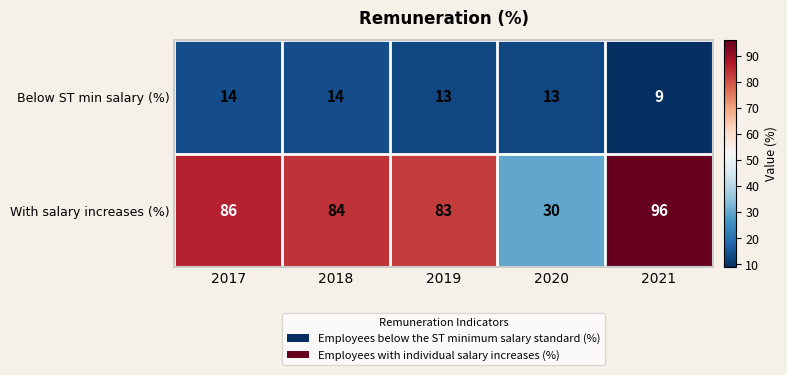

Reading right to left, extract all data points from this chart.

Below ST min salary (%): 9	13	13	14	14
With salary increases (%): 96	30	83	84	86